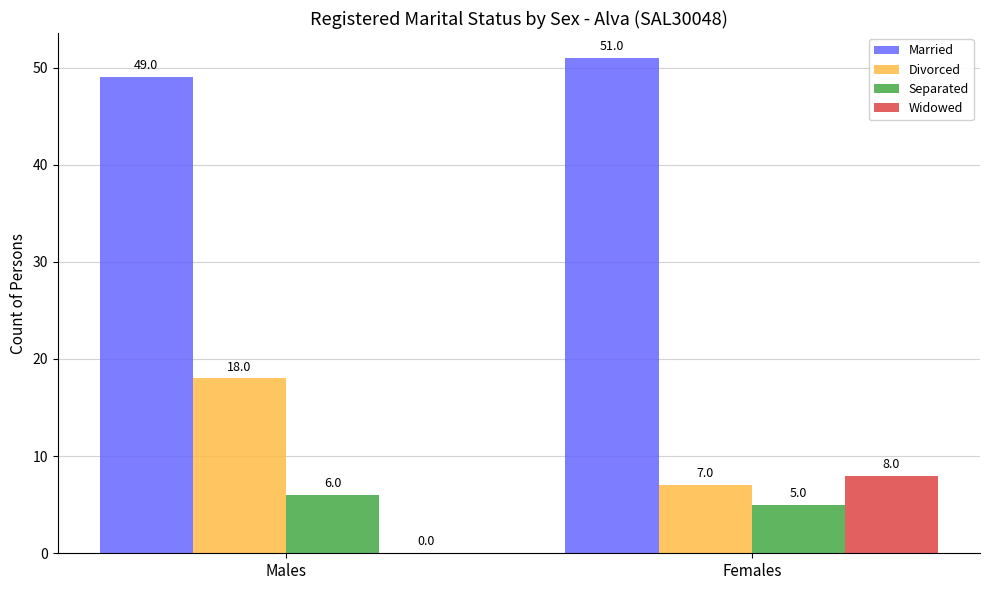

What is the total value across all series at Females?

71